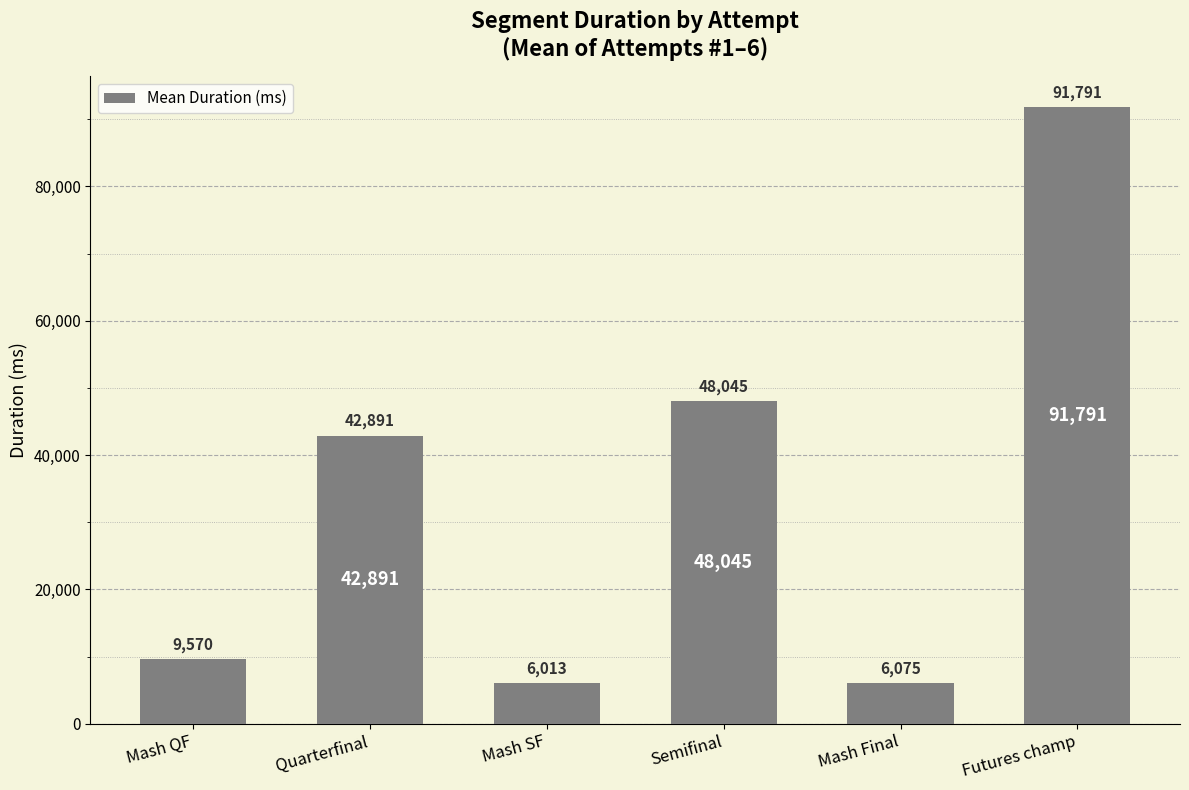

List the labels in order of value, smallest first.

Mash SF, Mash Final, Mash QF, Quarterfinal, Semifinal, Futures champ